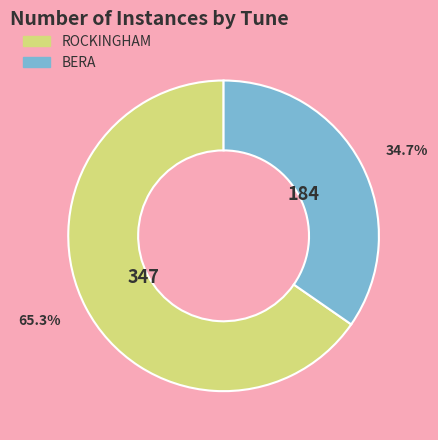

The BERA slice represents 35% of the pie. True or false?

True